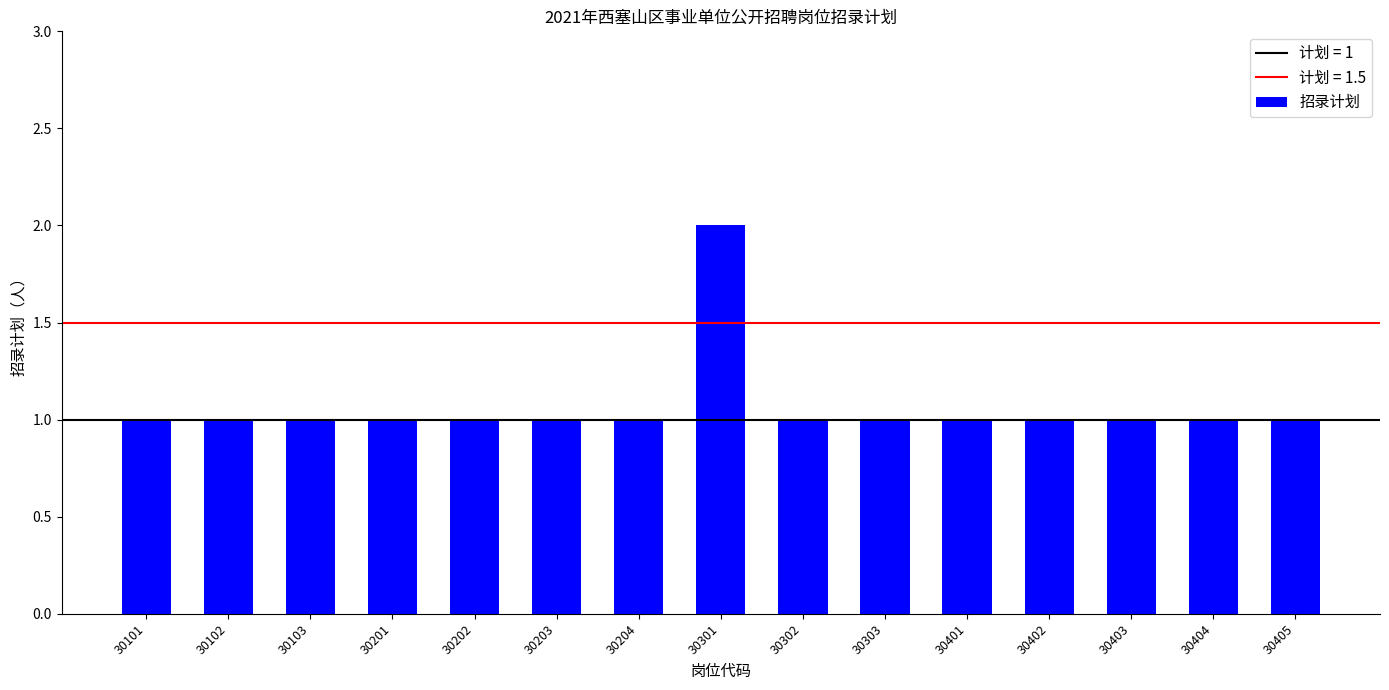

How many values are between 1 and 2?

15